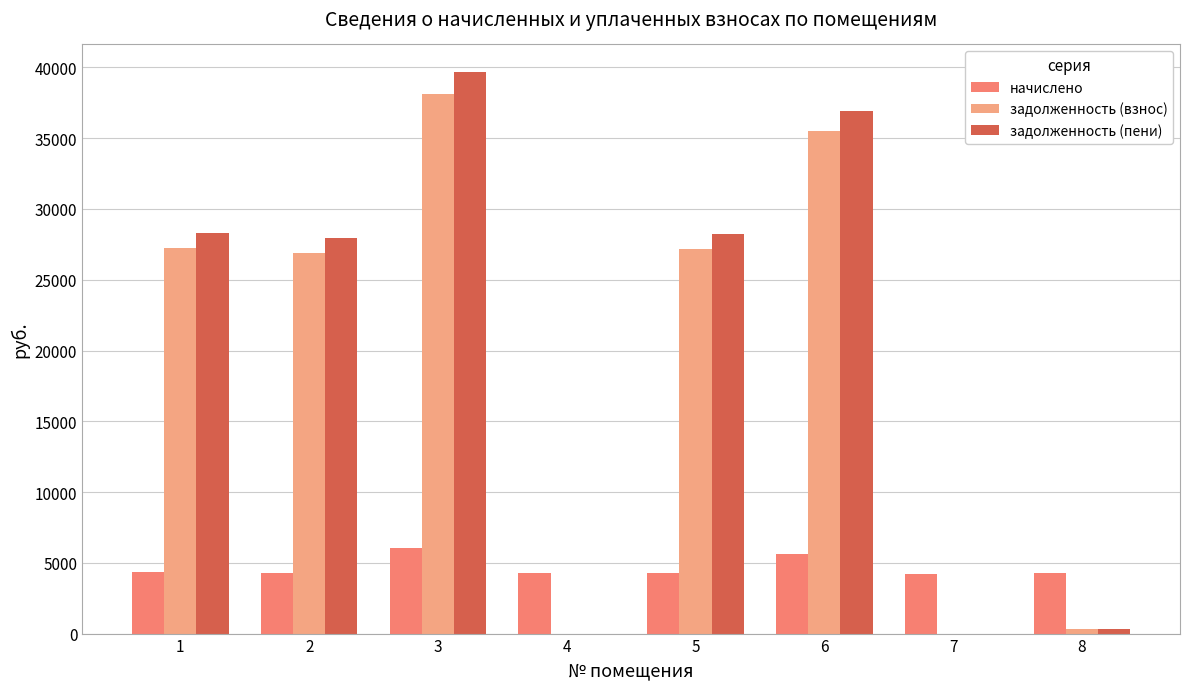

Is it true that начислено equals 5635.2 at 6?

True